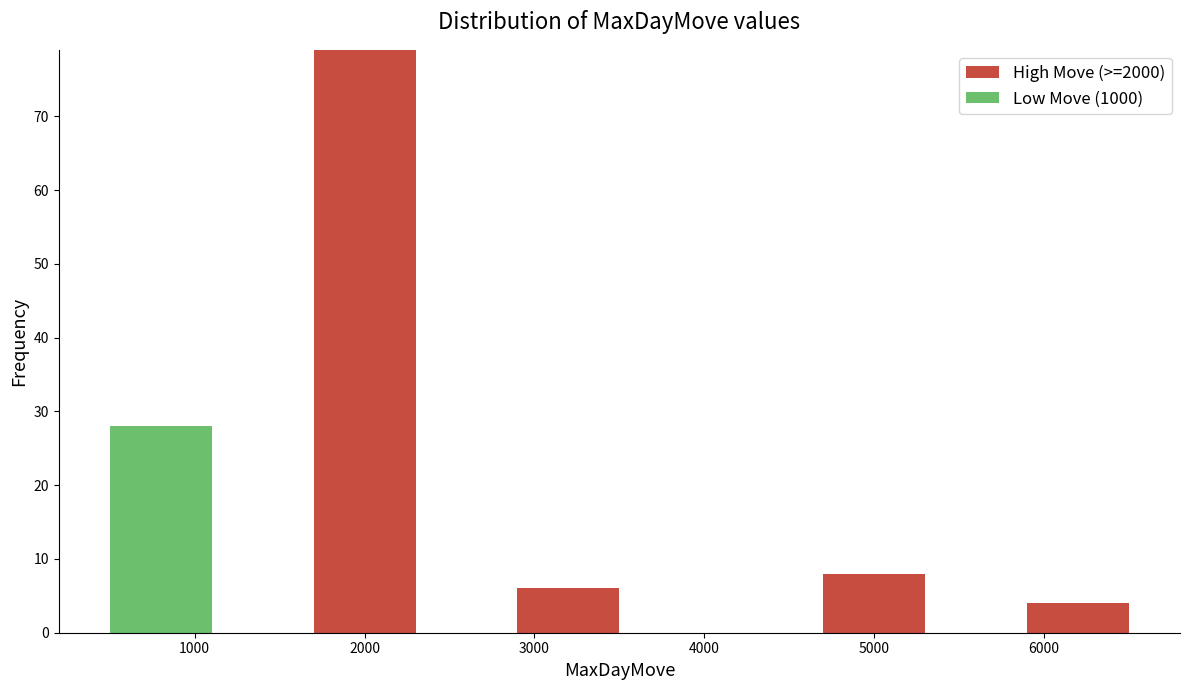

What is the total height of the stacked bar covering 500 to 1100 on the x-axis? The values are not printed on the chart, so give them approximately, as read against the axis.

28